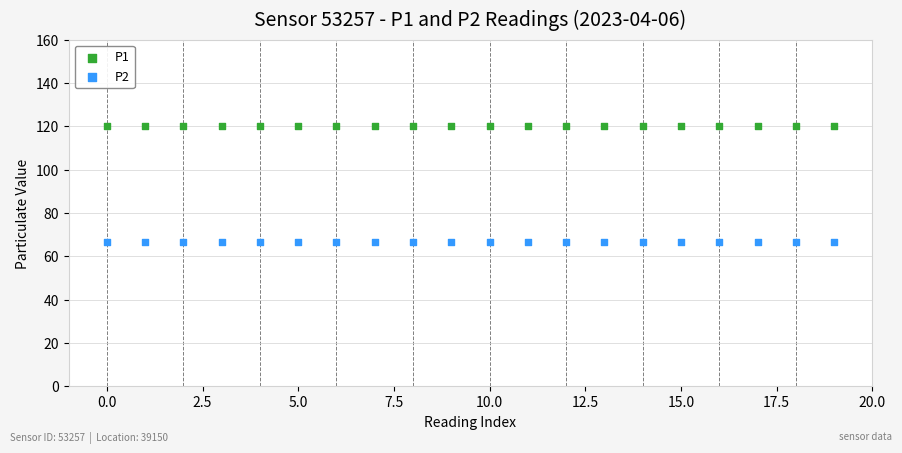

Which series contains the highest Y value?

P1